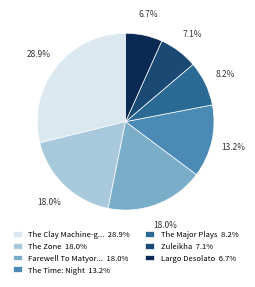

How many segments does this pie chart have?

7